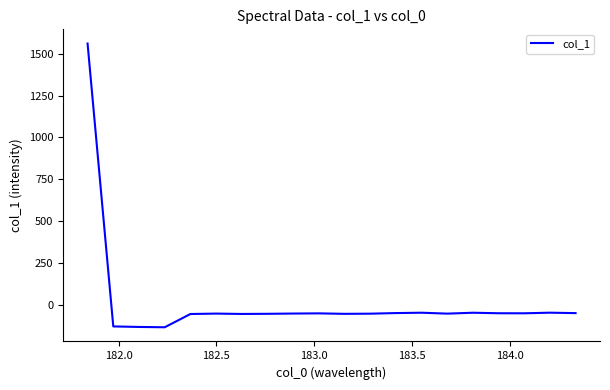

What is the minimum value shown in the chart?

-133.0